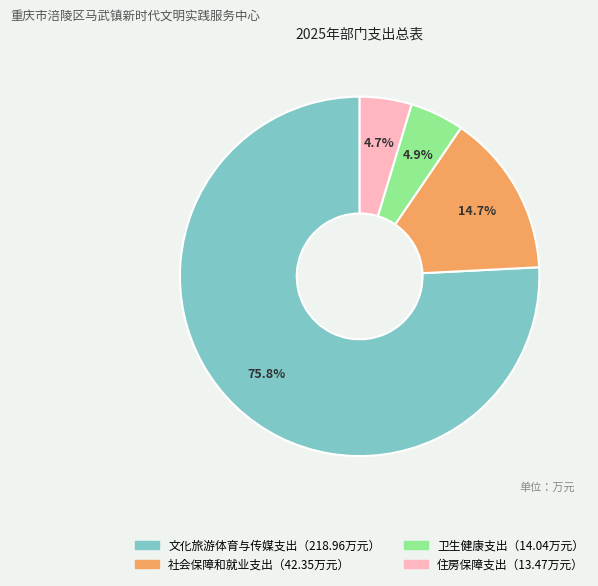

Does any single category account for the majority?

Yes